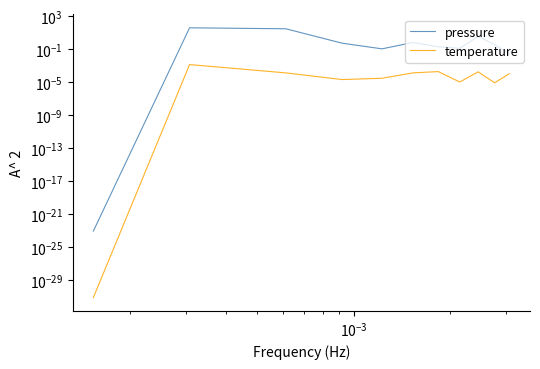

True or false: pressure has a value of 0.1 at 9.

False